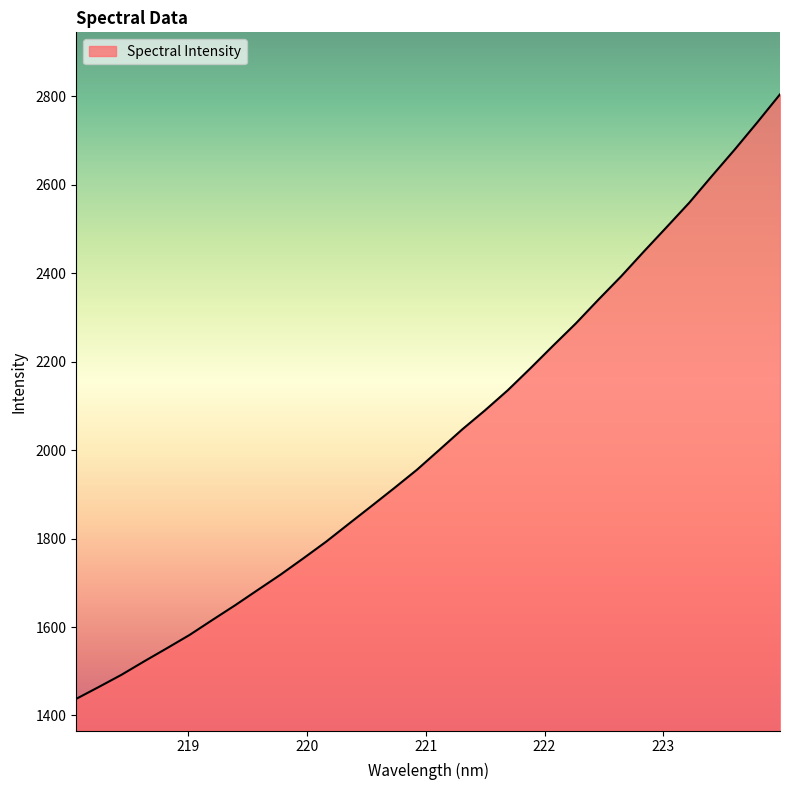

What is the minimum value shown in the chart?

1437.4